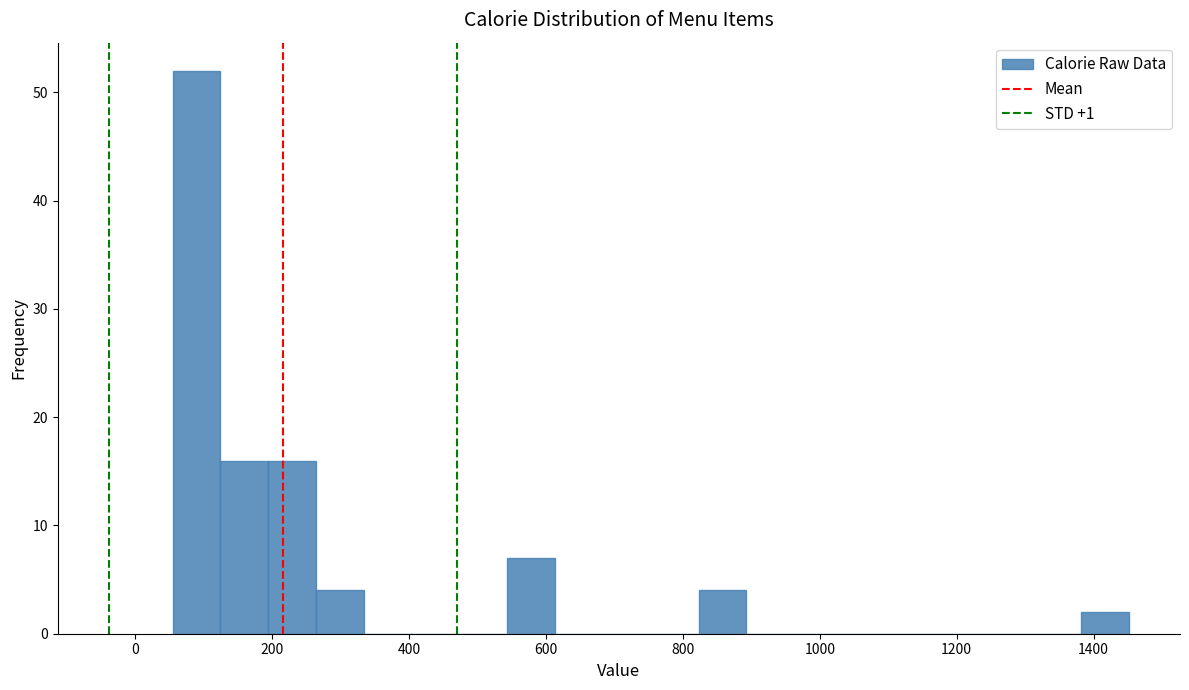

Around what value on the x-axis is the tallest bar? Give the approximate position of its centre, as read against the axis.

80